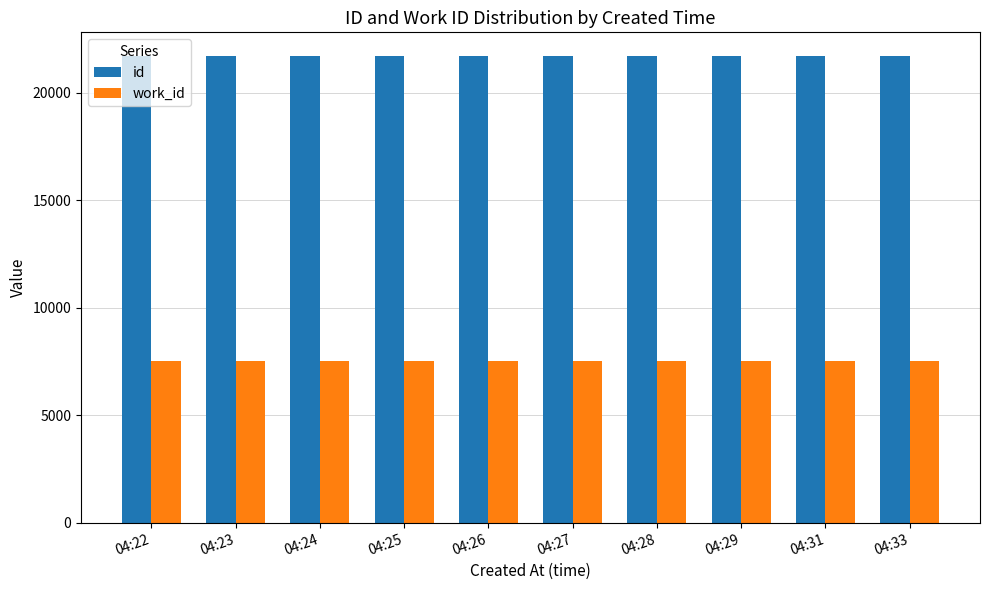

The value of work_id at 04:26 is 7544. True or false?

True